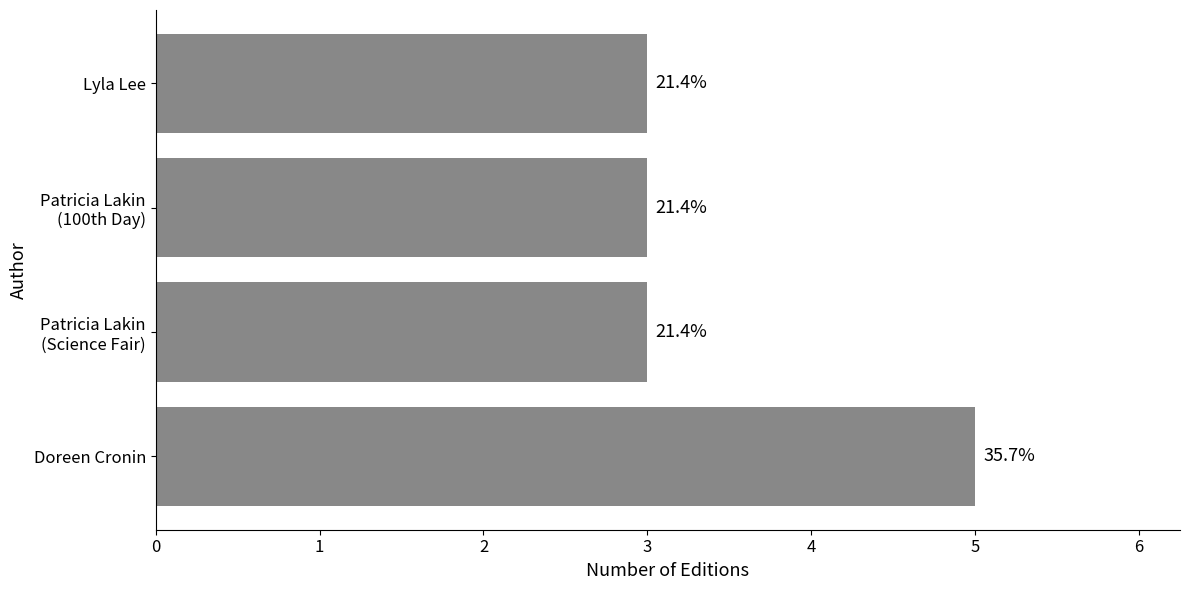

What is the maximum value shown in the chart?

5